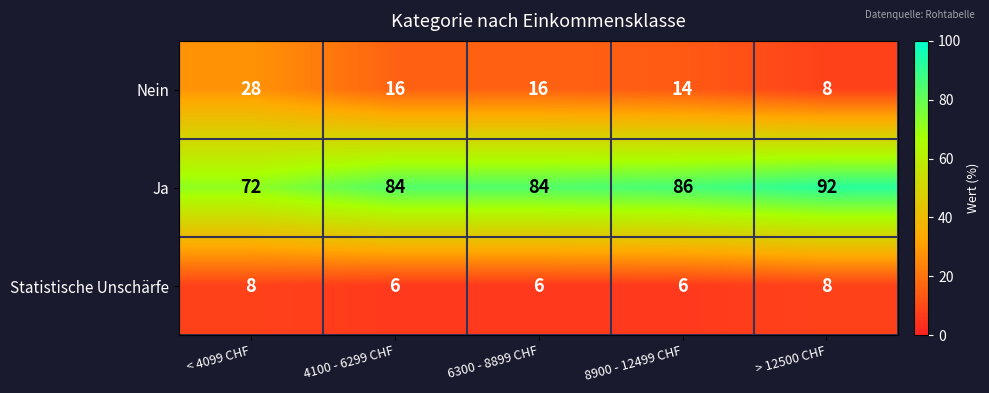

What is the minimum value shown in the chart?

6